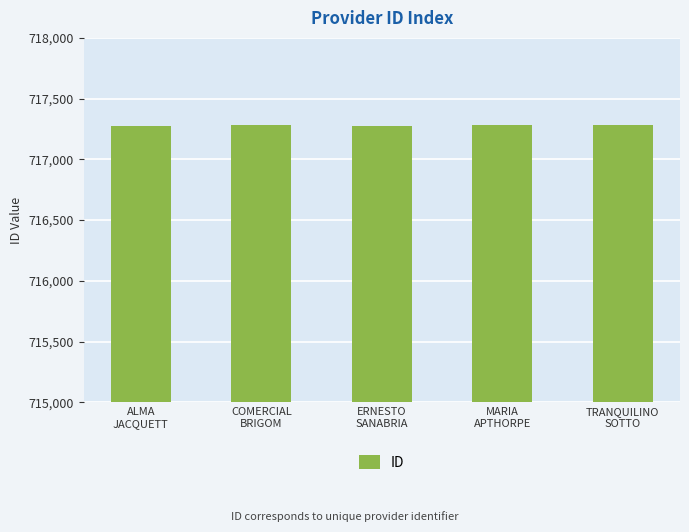

What is the value of the 4th bar from the left?

717279